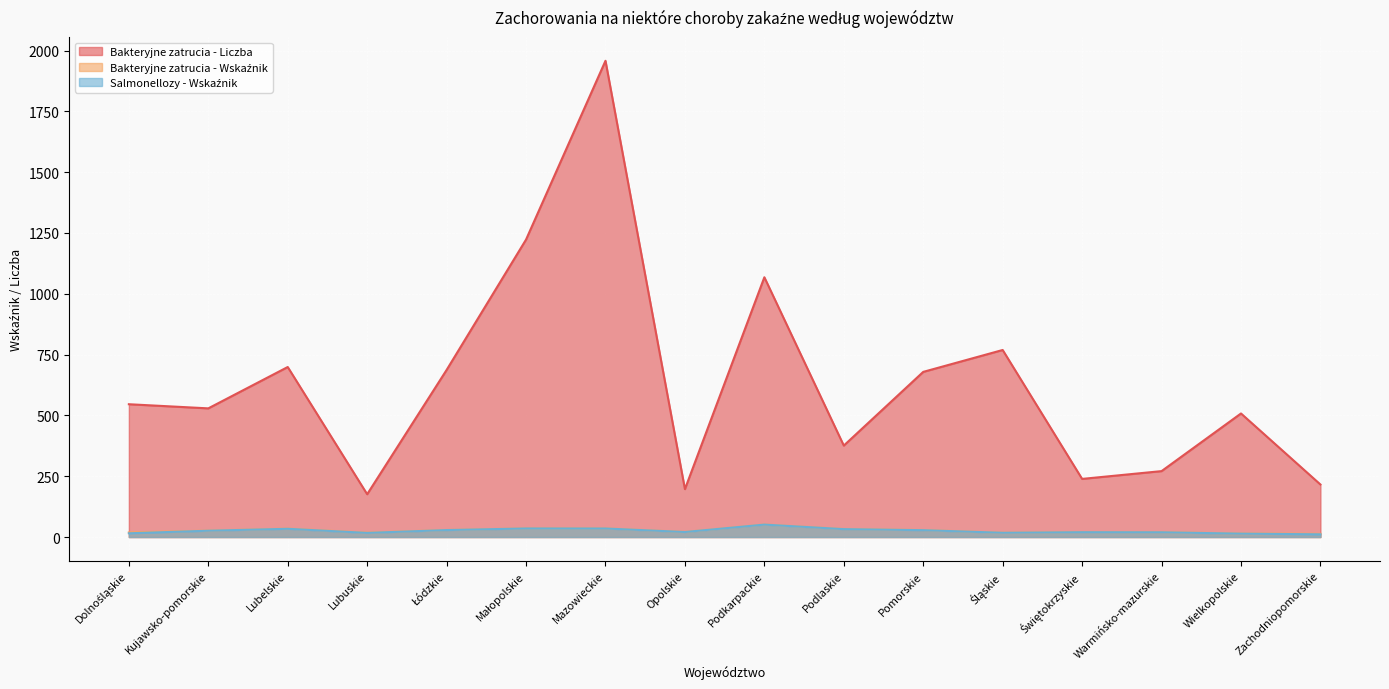

Reading left to right, transcribe all the data shown in this chart.

Bakteryjne zatrucia - Liczba: 546.0	529.0	699.0	176.0	687.0	1223.0	1958.0	197.0	1068.0	376.0	679.0	769.0	239.0	271.0	508.0	216.0
Bakteryjne zatrucia - Wskaźnik: 18.9	26.4	34.6	18.0	29.0	35.7	35.5	21.0	51.5	33.0	28.8	17.8	20.4	19.9	14.6	13.2
Salmonellozy - Wskaźnik: 15.4	26.0	33.9	17.0	28.6	35.3	35.1	20.6	51.1	32.5	28.2	17.5	19.9	19.5	14.0	11.2